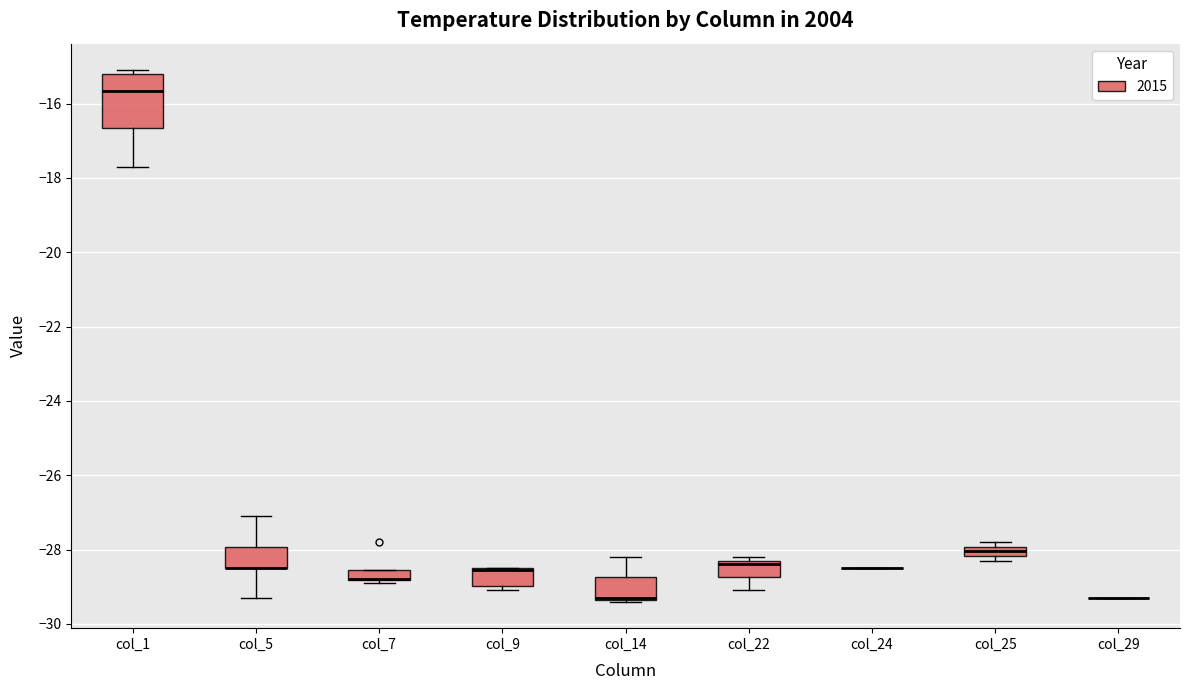

Comparing the boxes themselves (not the whiskers), which one is the tallest?

col_1